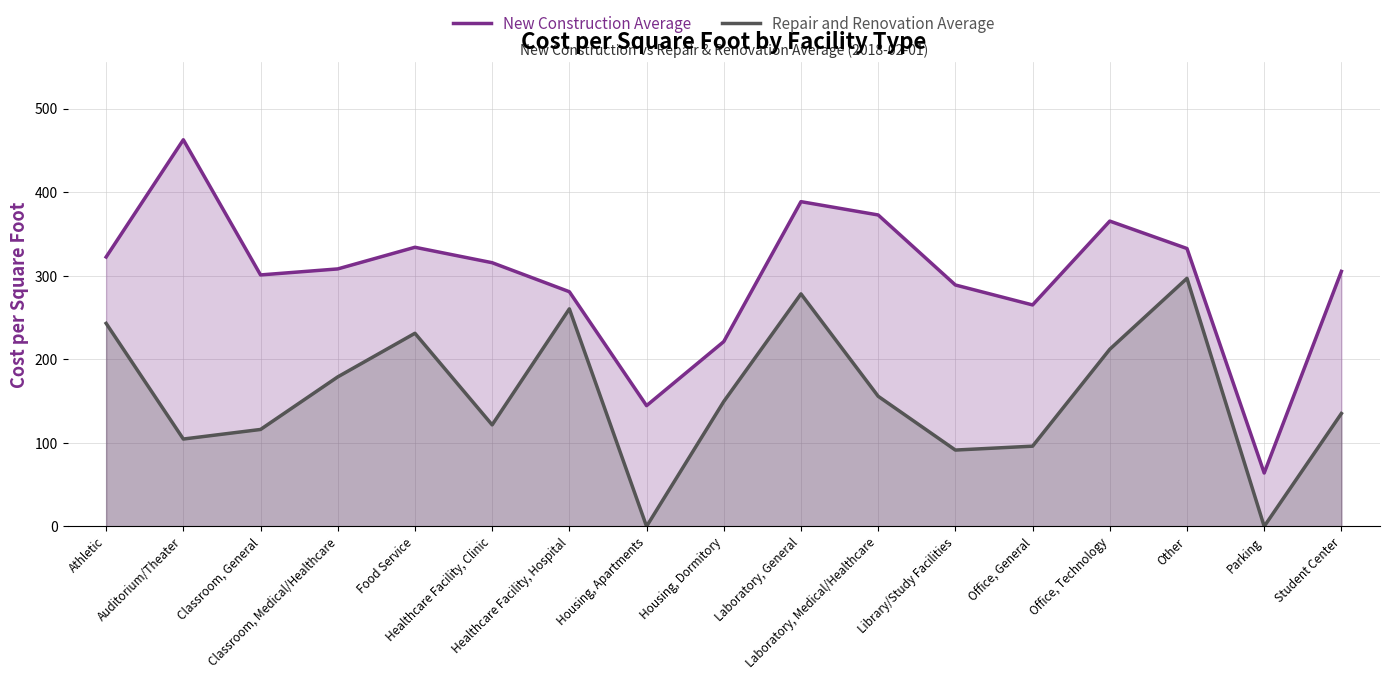

What is the label of the 2nd point from the left?

Auditorium/Theater